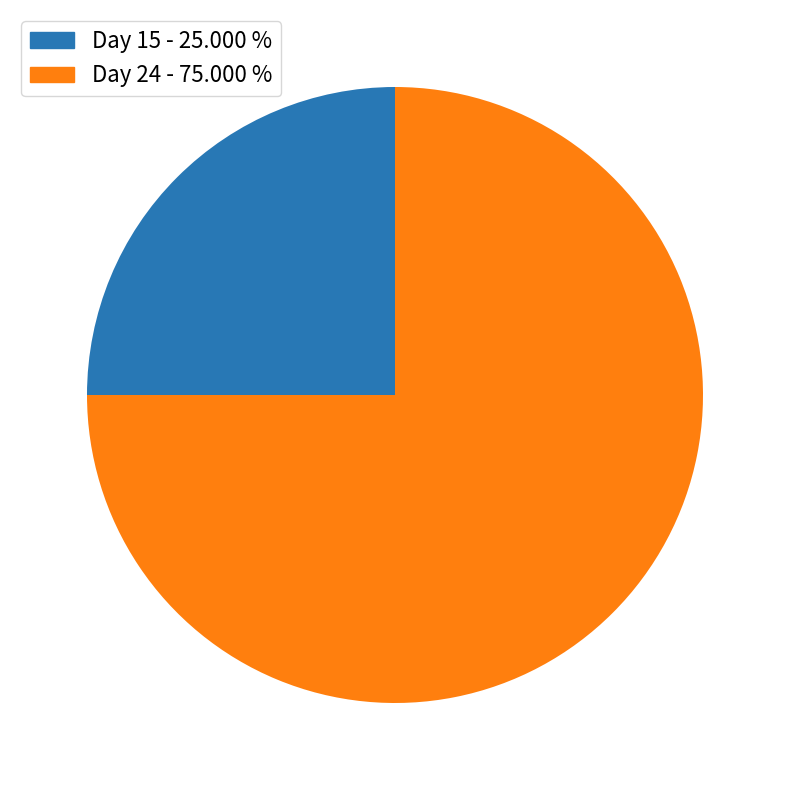

How many segments does this pie chart have?

2